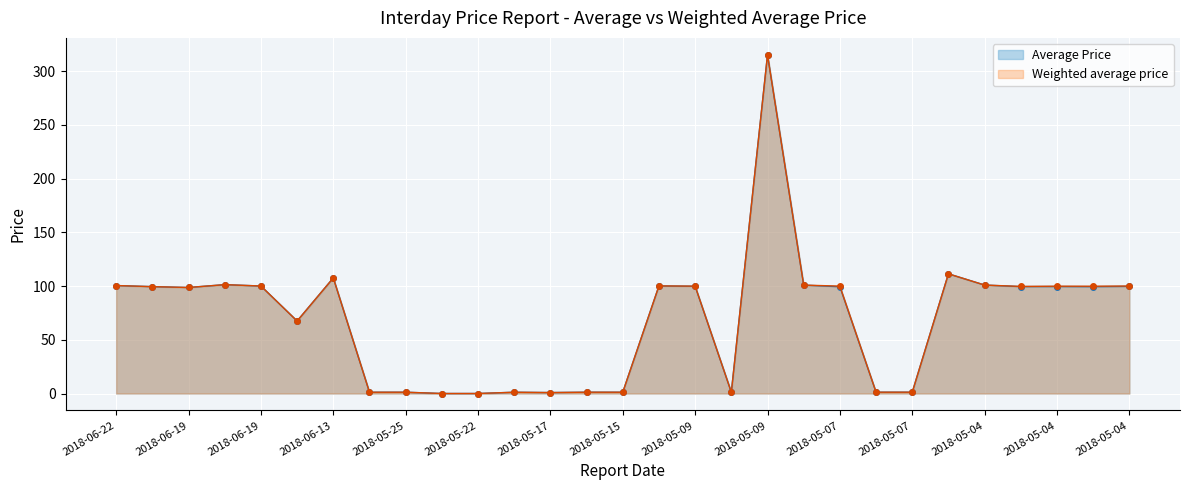

Where is the first local minimum for Average Price?

2018-06-19